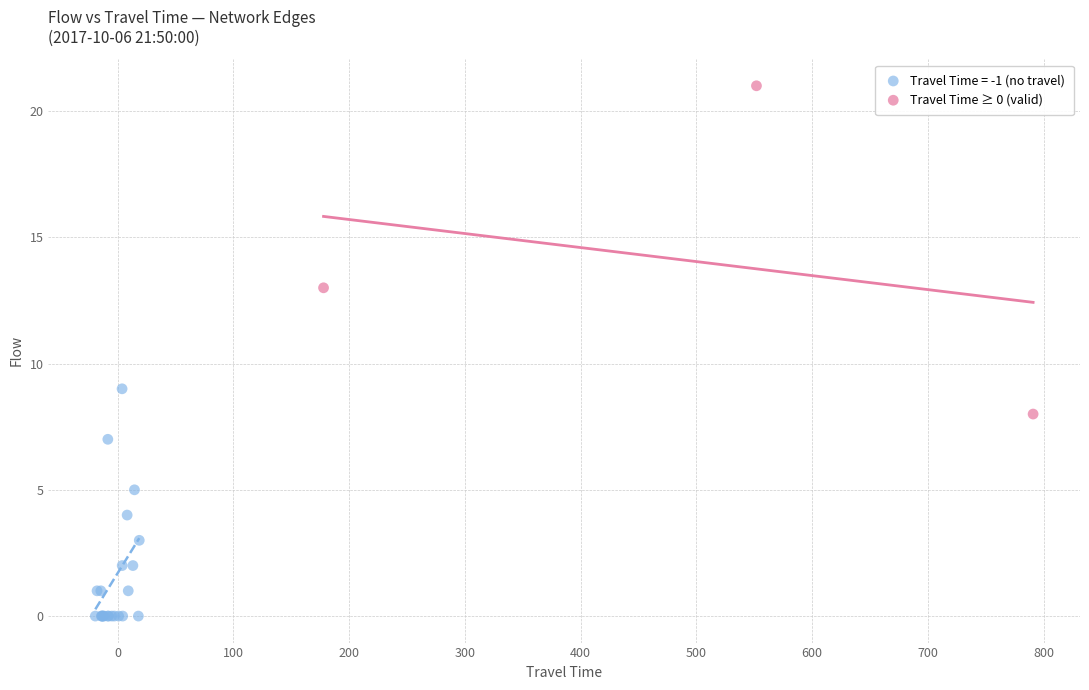

Which series contains the lowest Y value?

Travel Time = -1 (no travel)